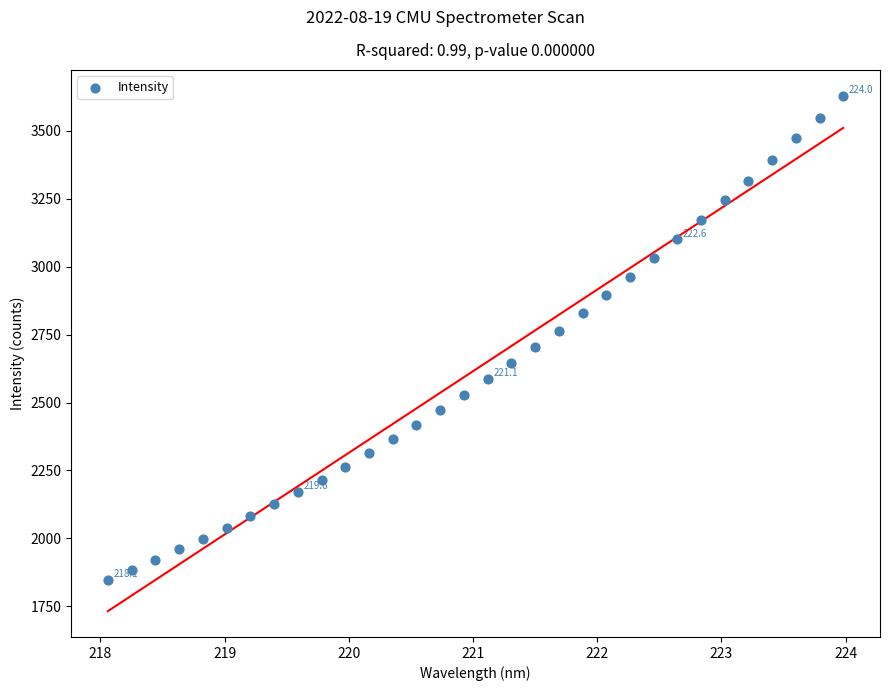

What is the range of Y values (max minus min)?

1780.8